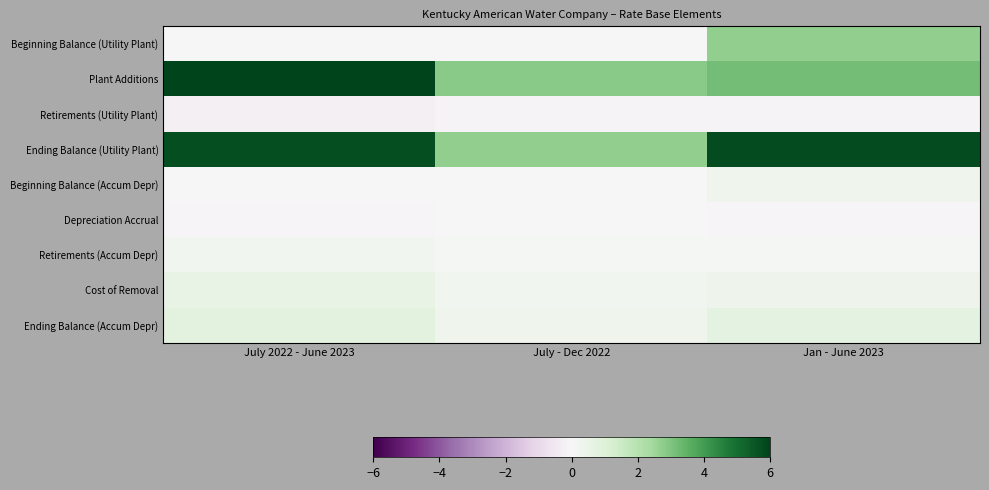

Reading left to right, transcribe all the data shown in this chart.

Beginning Balance (Utility Plant): July 2022 - June 2023=0.0	July - Dec 2022=0.0	Jan - June 2023=2.7
Plant Additions: July 2022 - June 2023=6.0	July - Dec 2022=2.8	Jan - June 2023=3.2
Retirements (Utility Plant): July 2022 - June 2023=-0.3	July - Dec 2022=-0.1	Jan - June 2023=-0.1
Ending Balance (Utility Plant): July 2022 - June 2023=5.7	July - Dec 2022=2.7	Jan - June 2023=5.8
Beginning Balance (Accum Depr): July 2022 - June 2023=0.0	July - Dec 2022=0.0	Jan - June 2023=0.3
Depreciation Accrual: July 2022 - June 2023=-0.1	July - Dec 2022=-0.0	Jan - June 2023=-0.1
Retirements (Accum Depr): July 2022 - June 2023=0.3	July - Dec 2022=0.1	Jan - June 2023=0.1
Cost of Removal: July 2022 - June 2023=0.6	July - Dec 2022=0.2	Jan - June 2023=0.4
Ending Balance (Accum Depr): July 2022 - June 2023=0.8	July - Dec 2022=0.3	Jan - June 2023=0.7